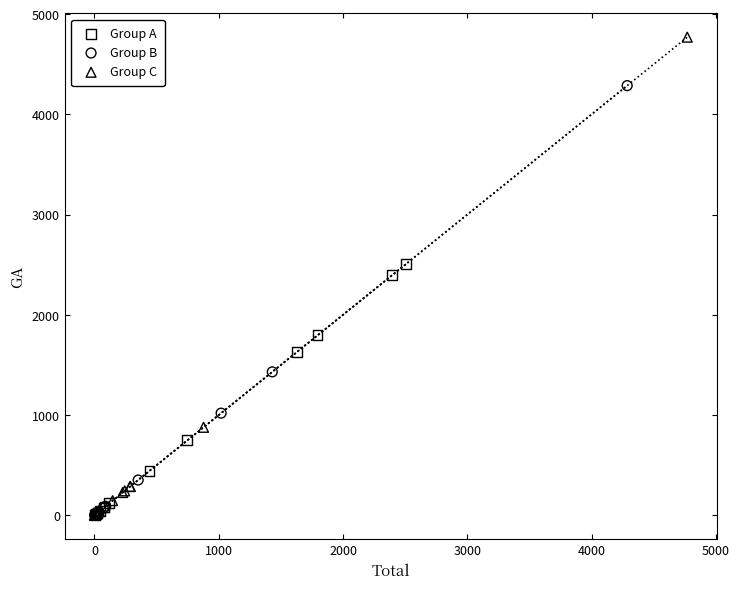

What are all the series names shown in the legend?

Group A, Group B, Group C